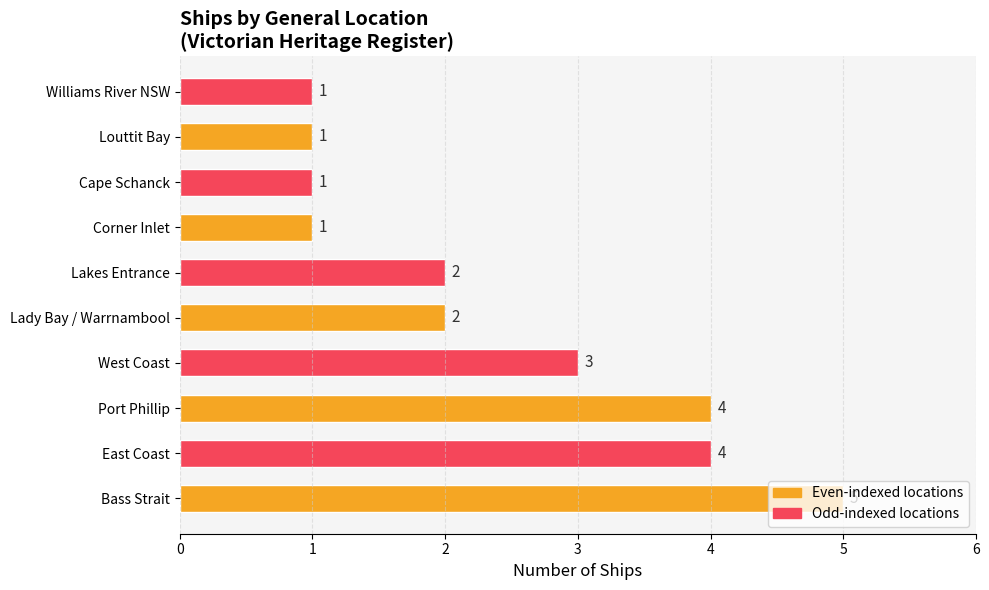

At which label is the value closest to 3?

West Coast